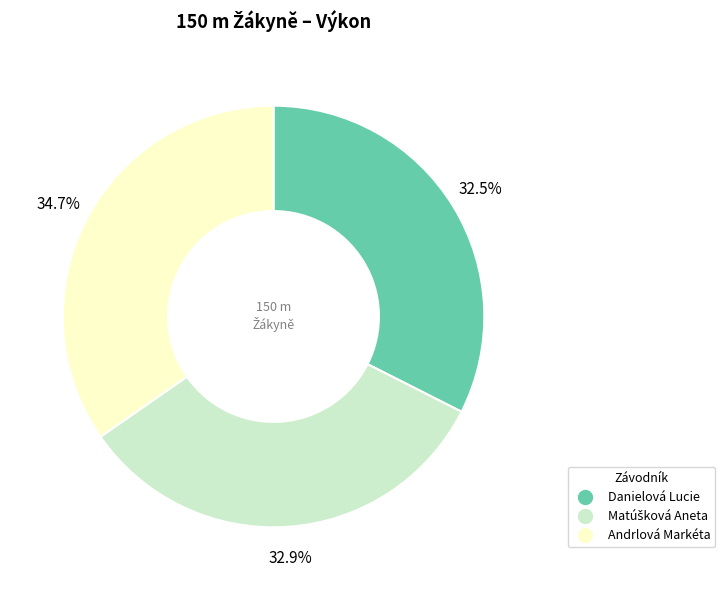

Is the sum of Andrlová Markéta and Danielová Lucie greater than half?

Yes